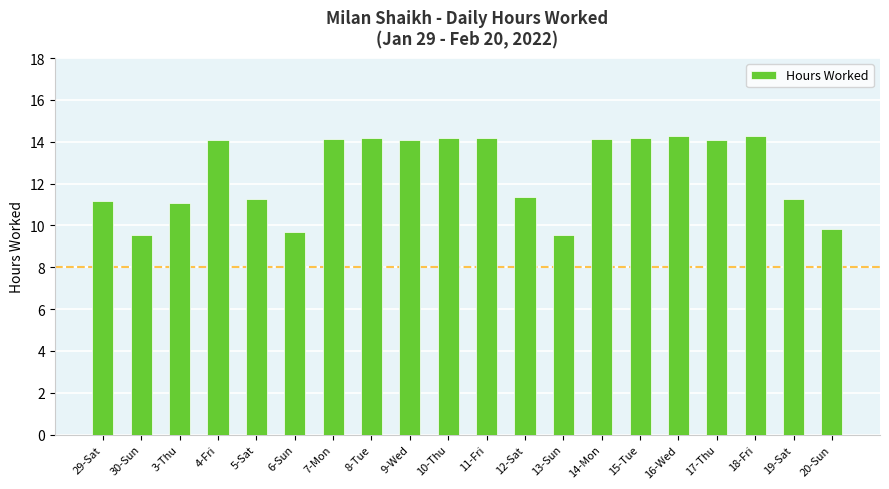

What is the smallest value displayed?

9.6